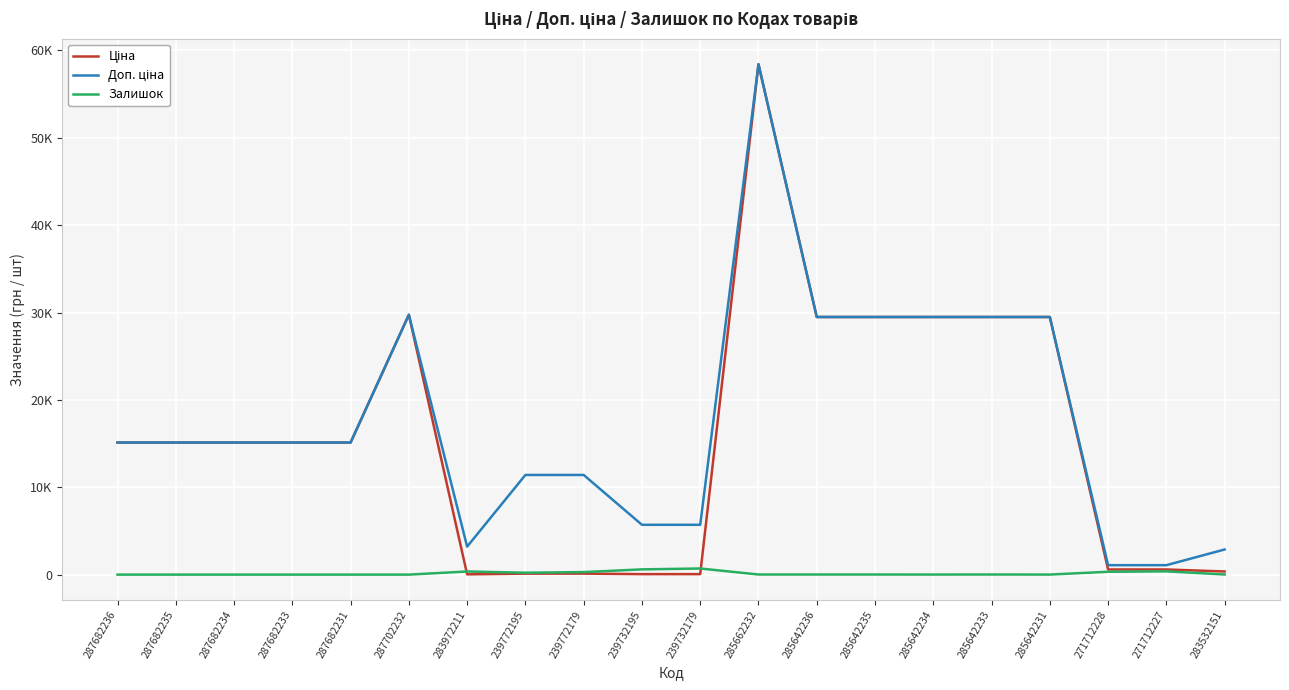

At which category is the sum across all series the highest?

285662232